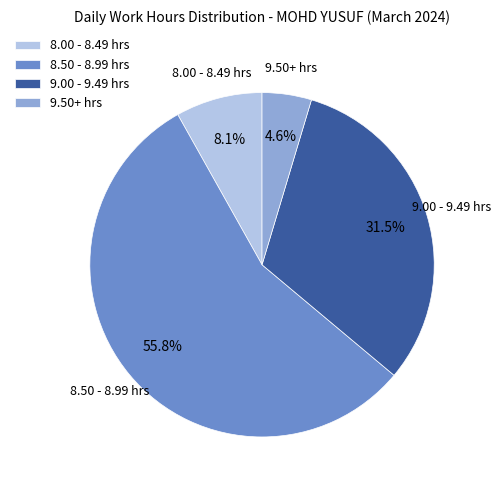

What is the ratio of the value at 9.00 - 9.49 hrs to the value at 8.50 - 8.99 hrs?

0.6